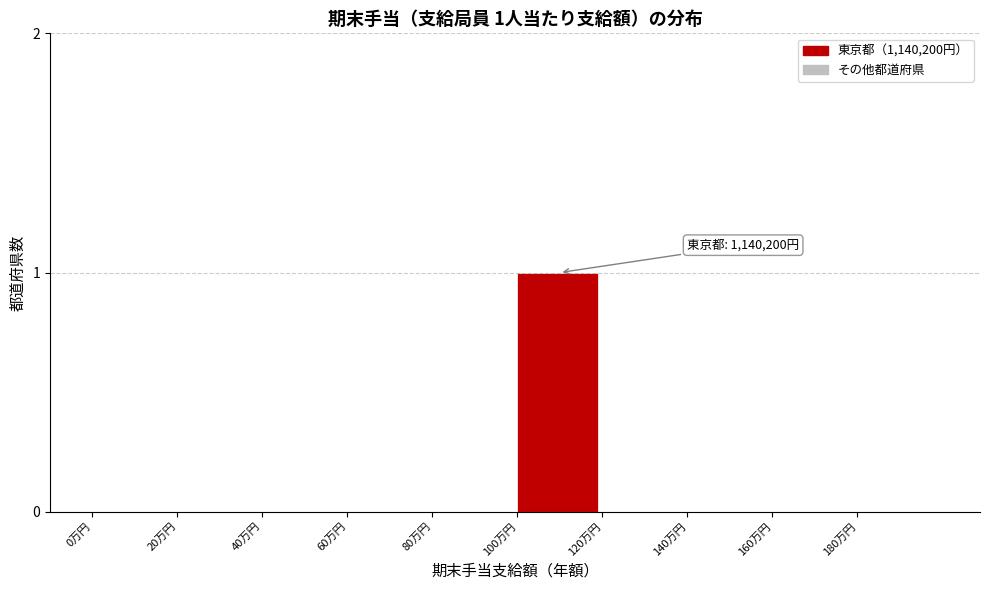

Reading left to right, transcribe all the data shown in this chart.

0万円=0	20万円=0	40万円=0	60万円=0	80万円=0	100万円=1	120万円=0	140万円=0	160万円=0	180万円=0